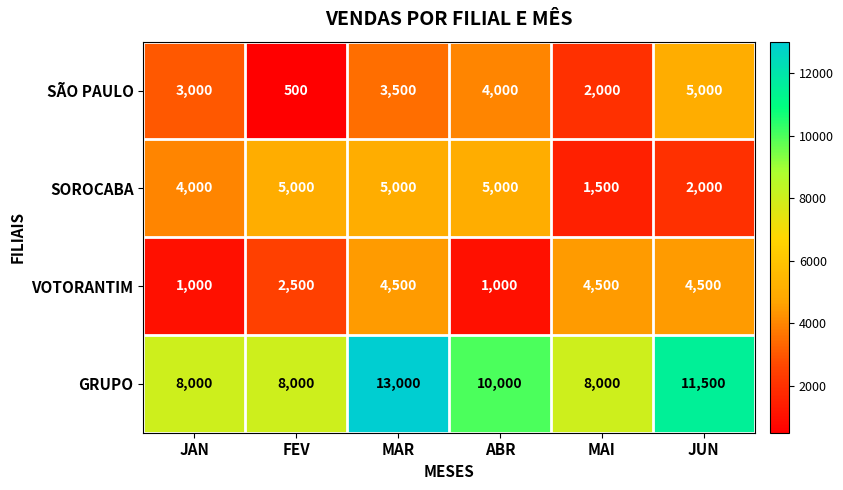

How many SÃO PAULO values are between 2000 and 4000?

4